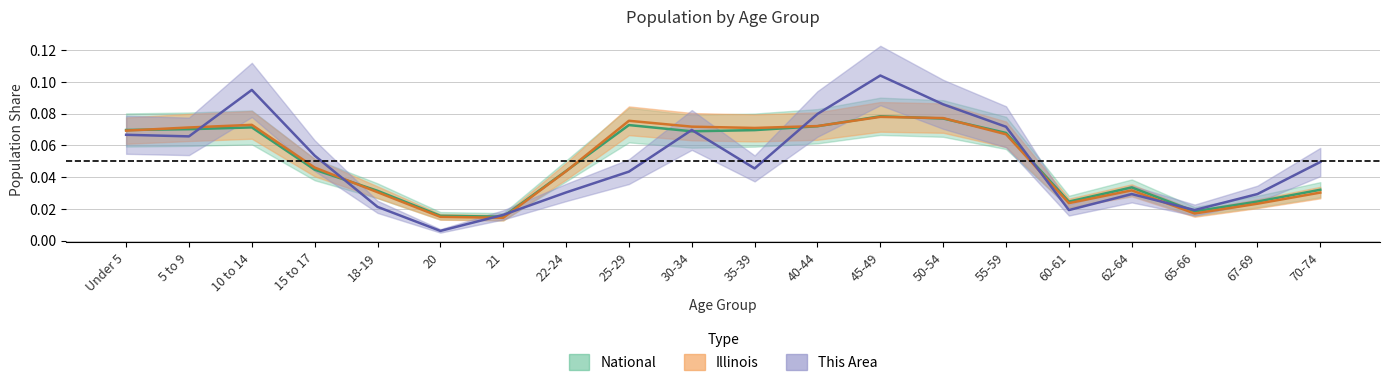

What is the label of the 1st point from the left?

Under 5